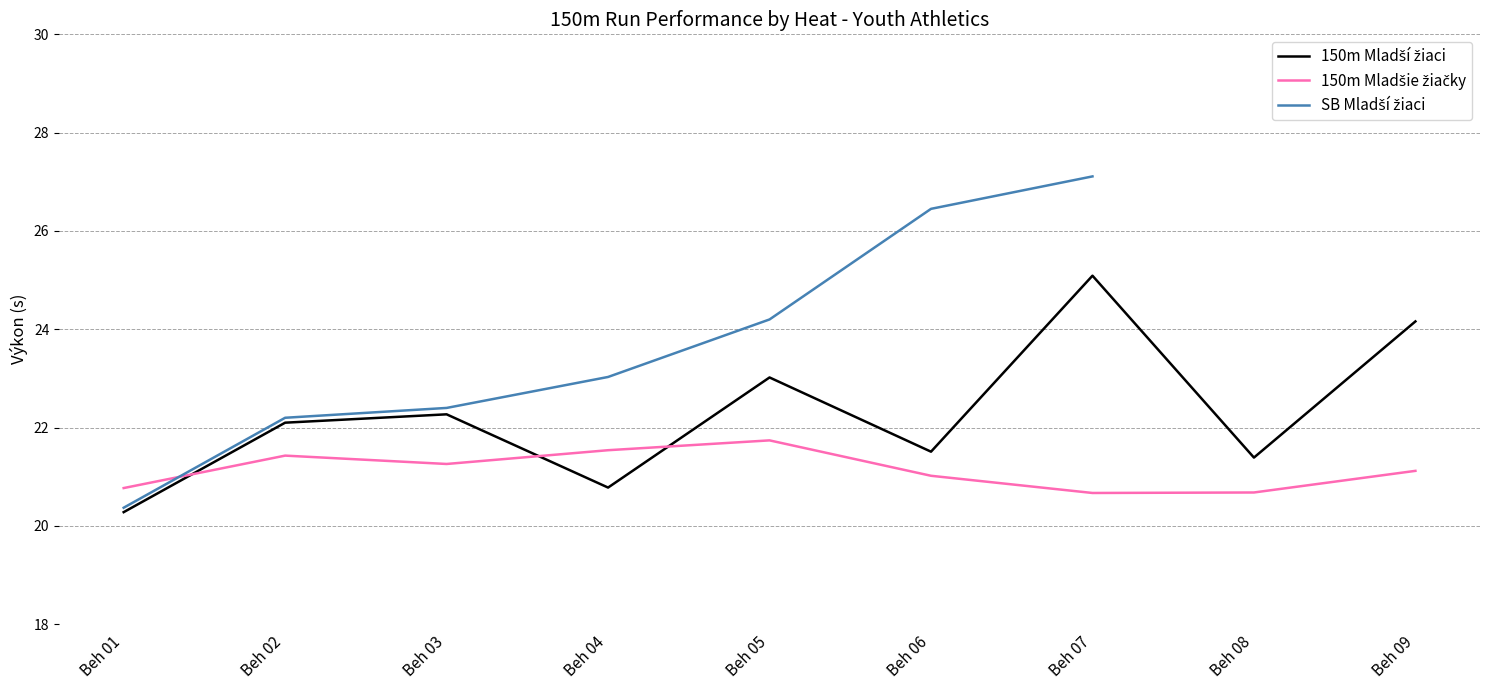

At which label does 150m Mladšie žiačky first exceed 21?

Beh 02